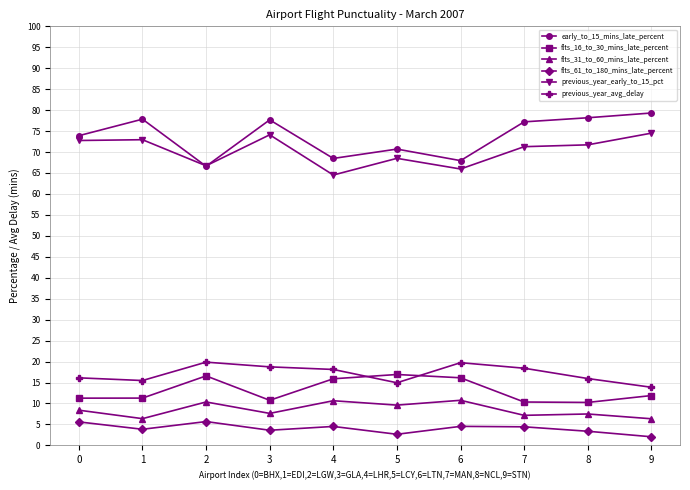

Which series changed the most between 1 and 4?

early_to_15_mins_late_percent